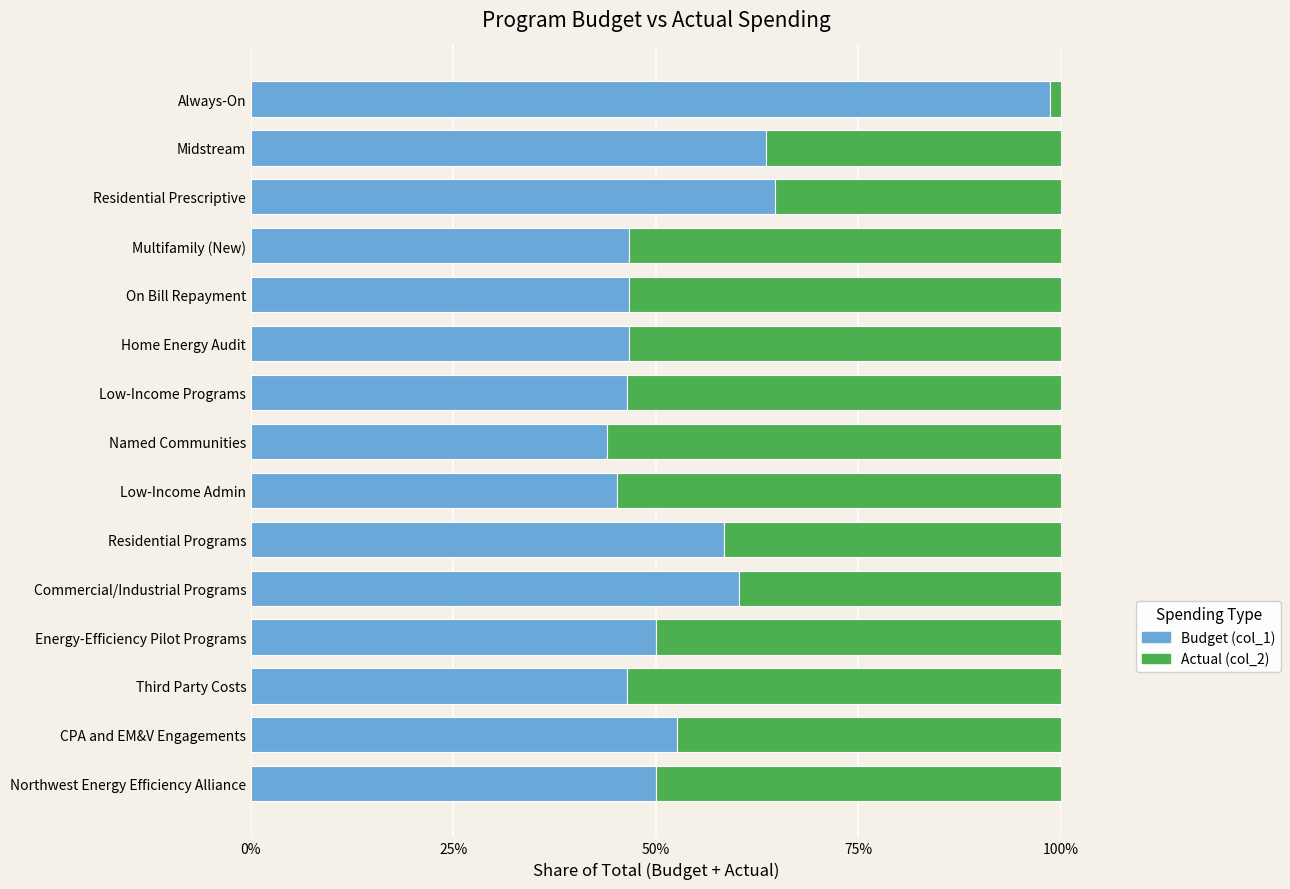

What is the total value across all series at Home Energy Audit?

100.0